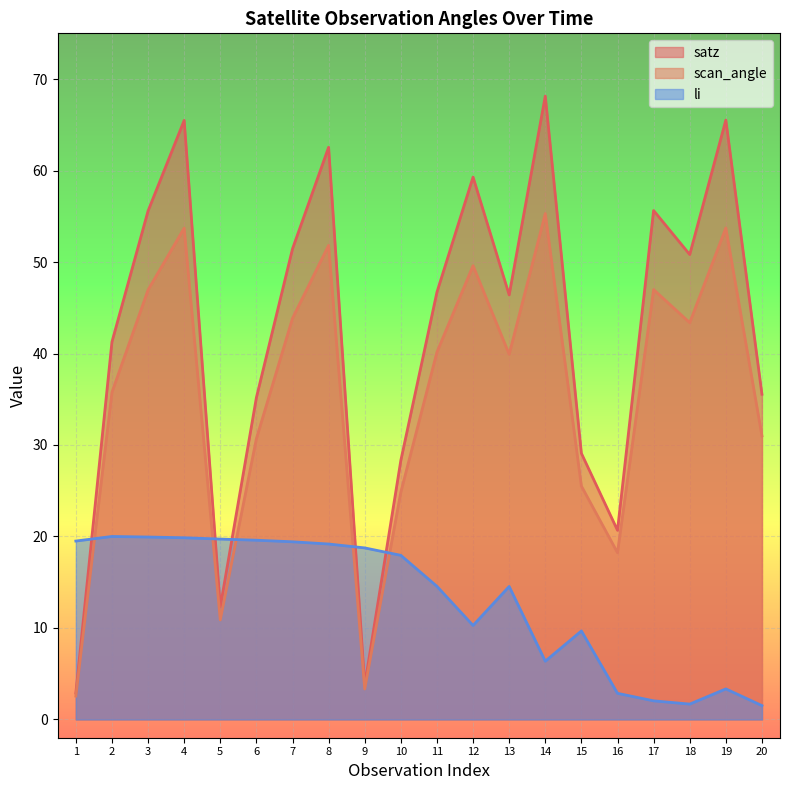

The value of scan_angle at 1 is 2.6. True or false?

True